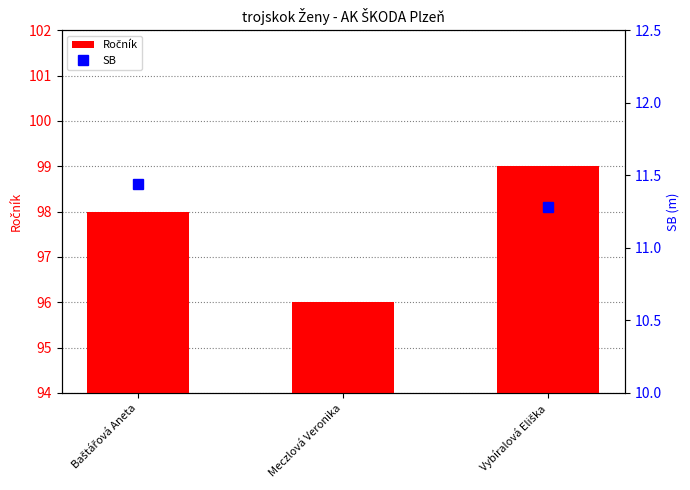

Are the bars grouped side by side (vs. stacked)?

No